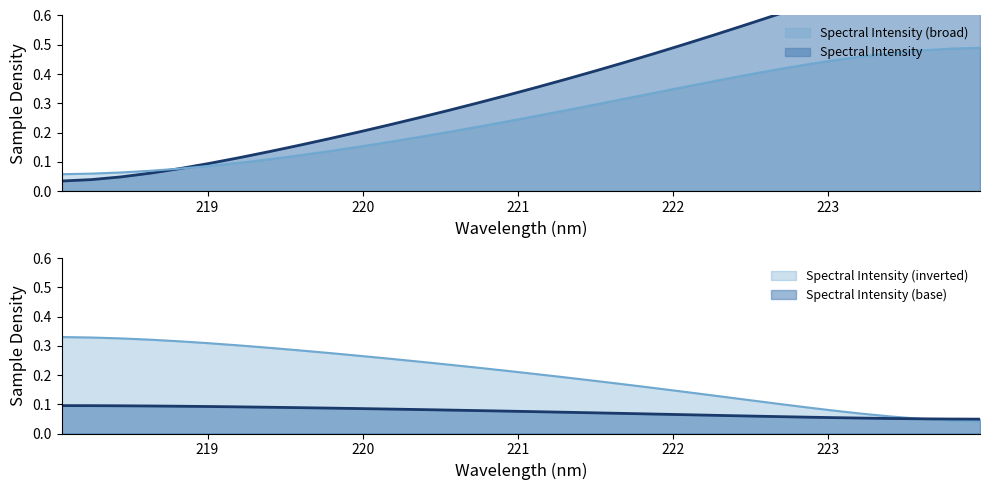

The chart shows a value of 1.0 at 223.5987. True or false?

False